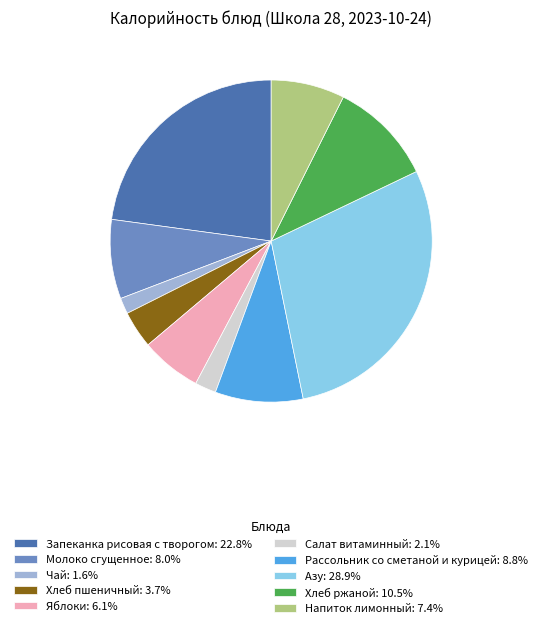

Count the number of slices in the pie.

10